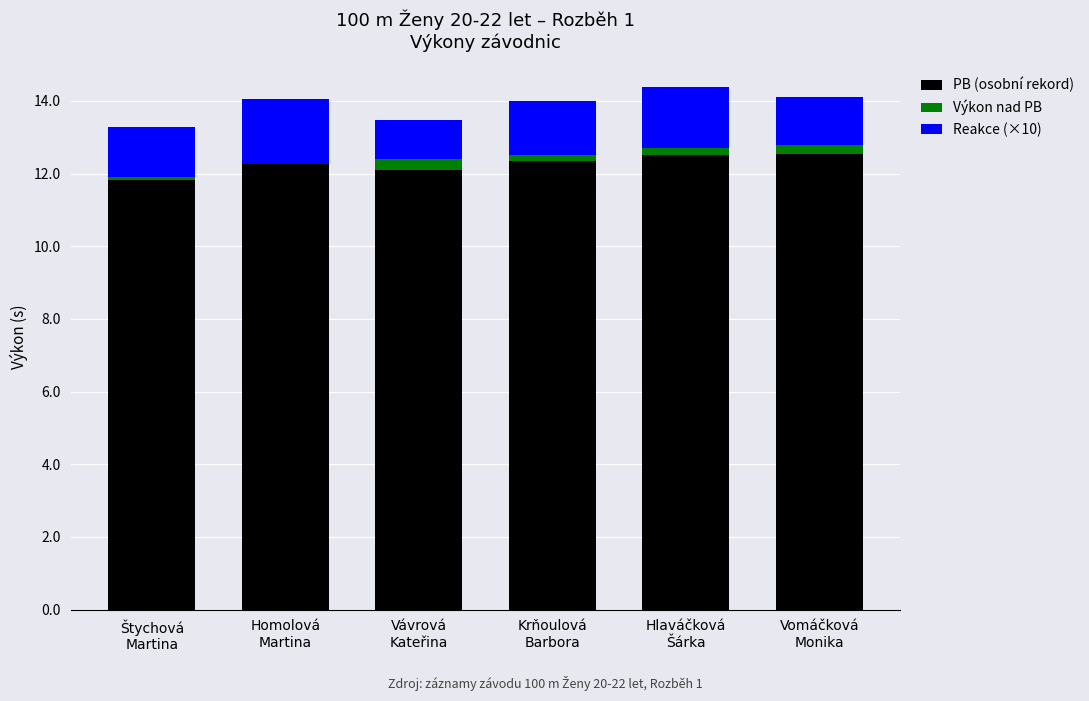

Count the number of data series in this chart.

3